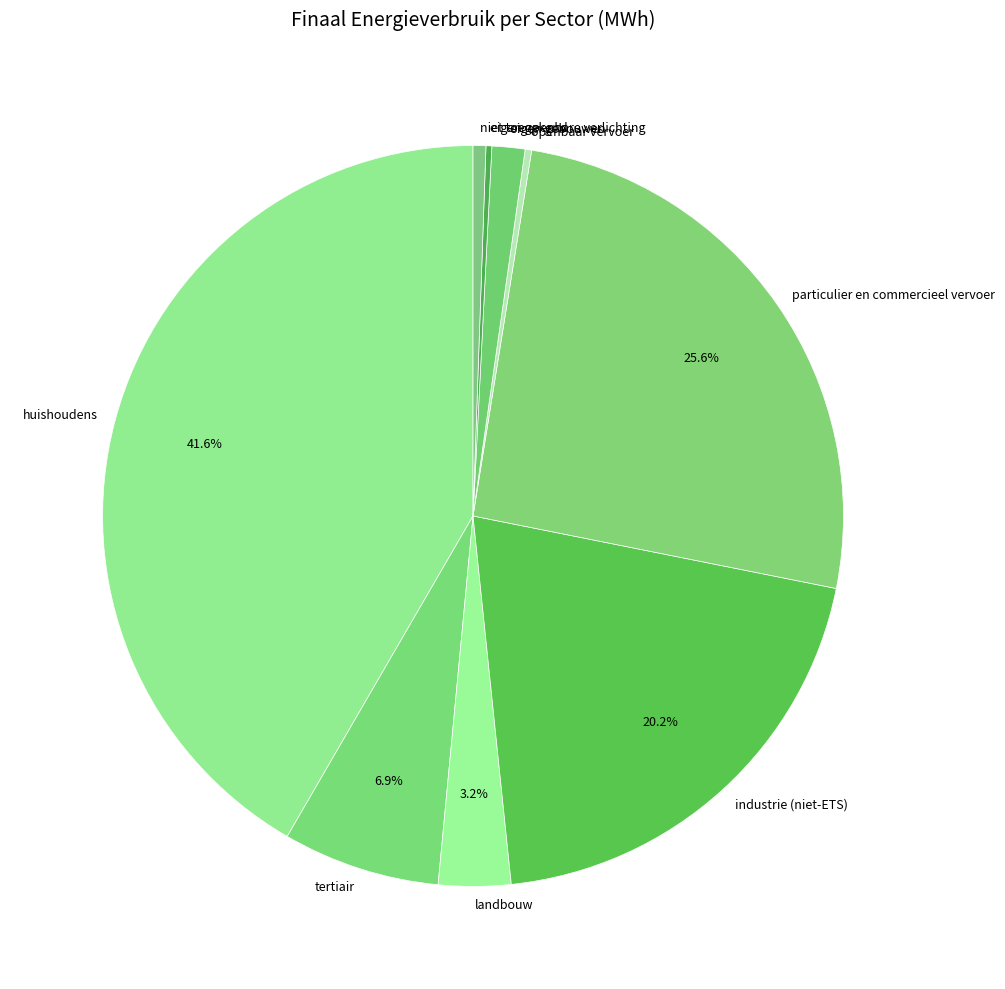

Which has a higher value, particulier en commercieel vervoer or industrie (niet-ETS)?

particulier en commercieel vervoer